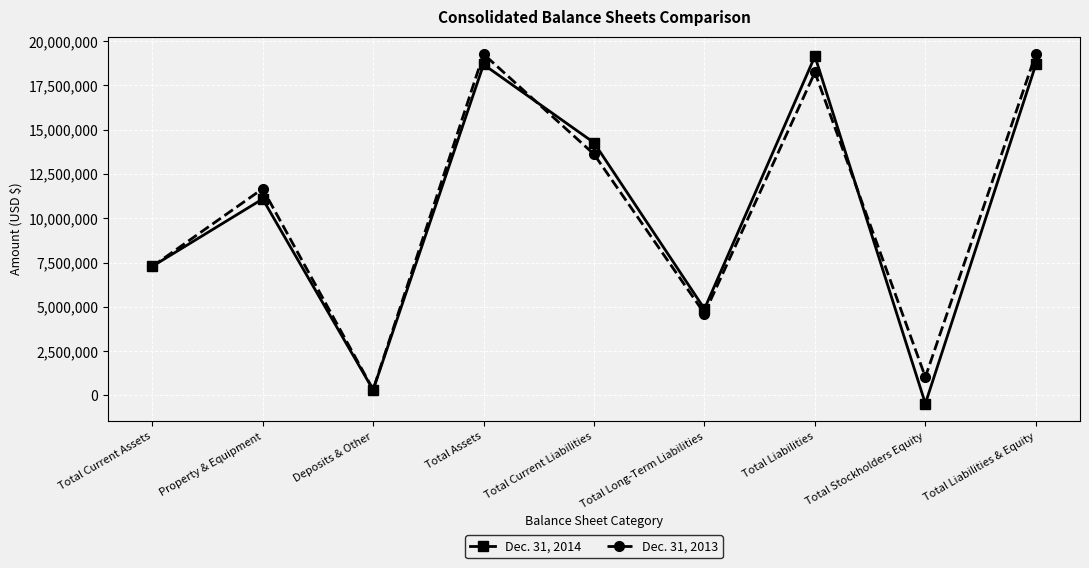

At how many categories does at least one series exceed 16825404?

3